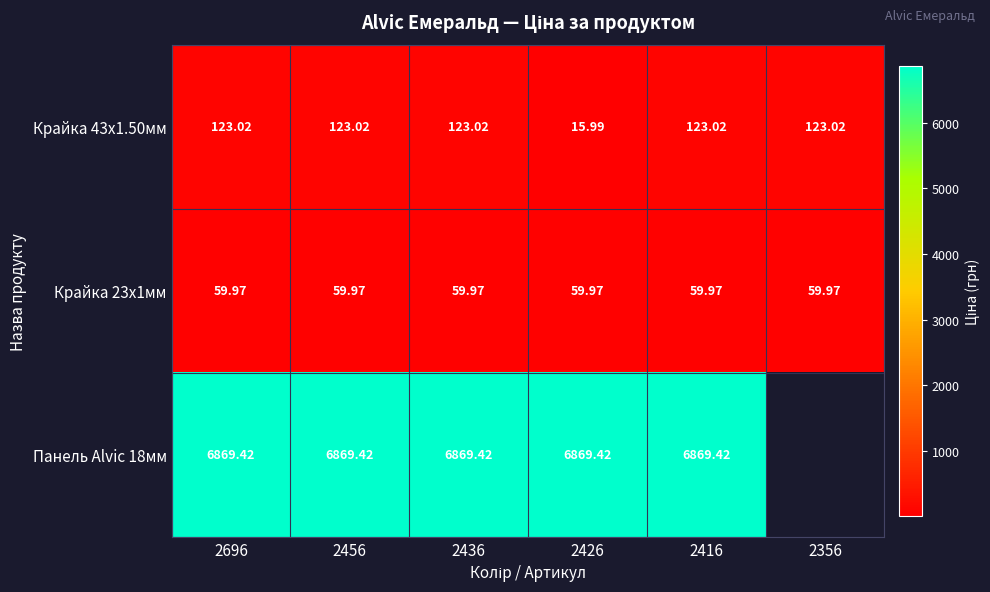

List the series in order of their peak value, highest first.

Панель Alvic 18мм, Крайка 43x1.50мм, Крайка 23x1мм